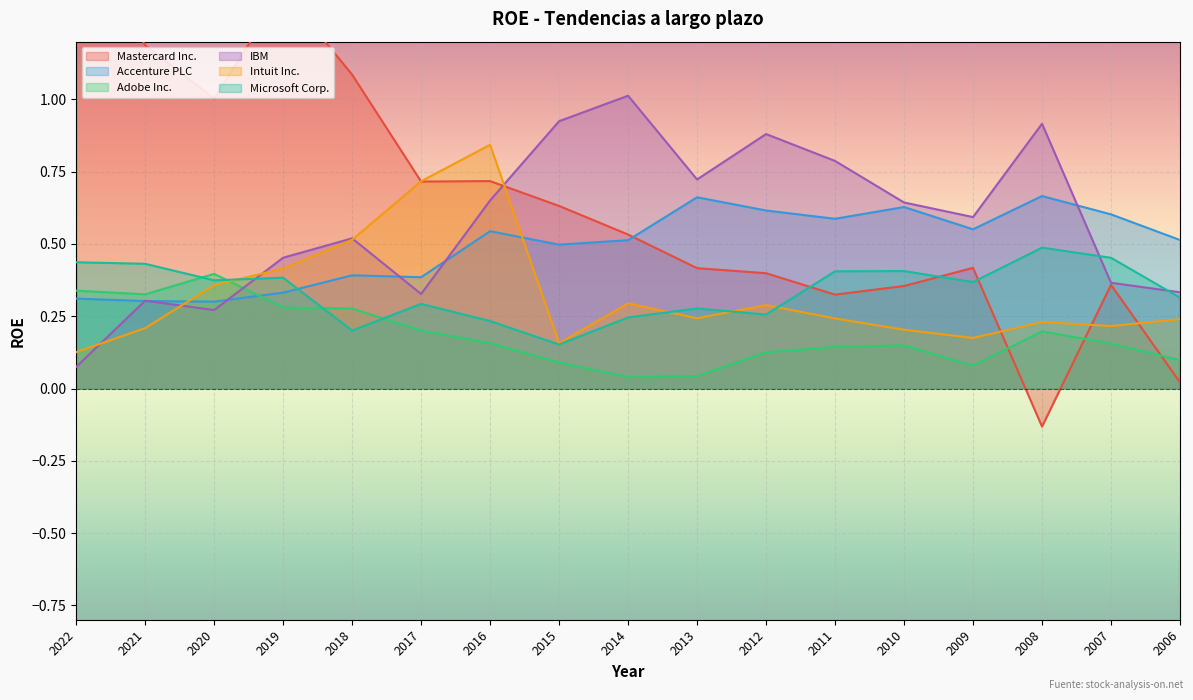

Count the Adobe Inc. values in the range 0 to 1.

17